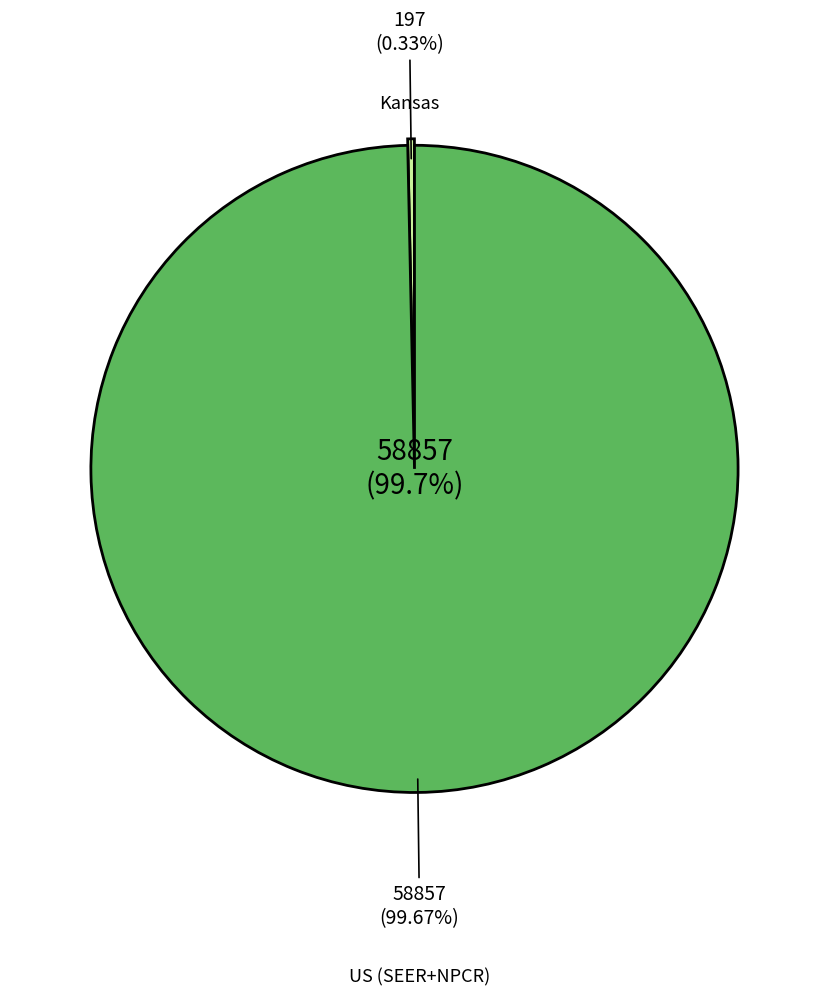

What is the largest slice in the pie chart?

US (SEER+NPCR)